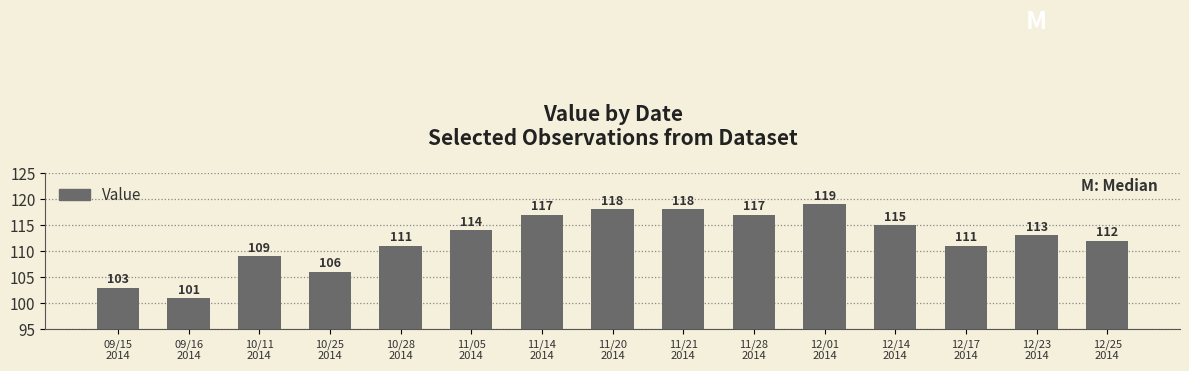

The chart shows a value of 101 at 09/16
2014. True or false?

True